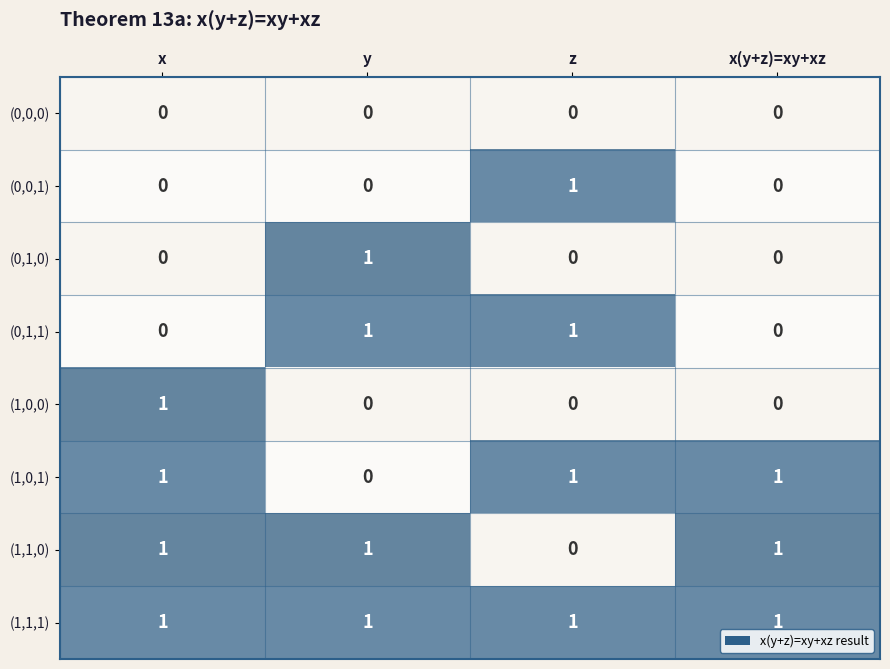

What is the sum of all (1,1,1) values?

4